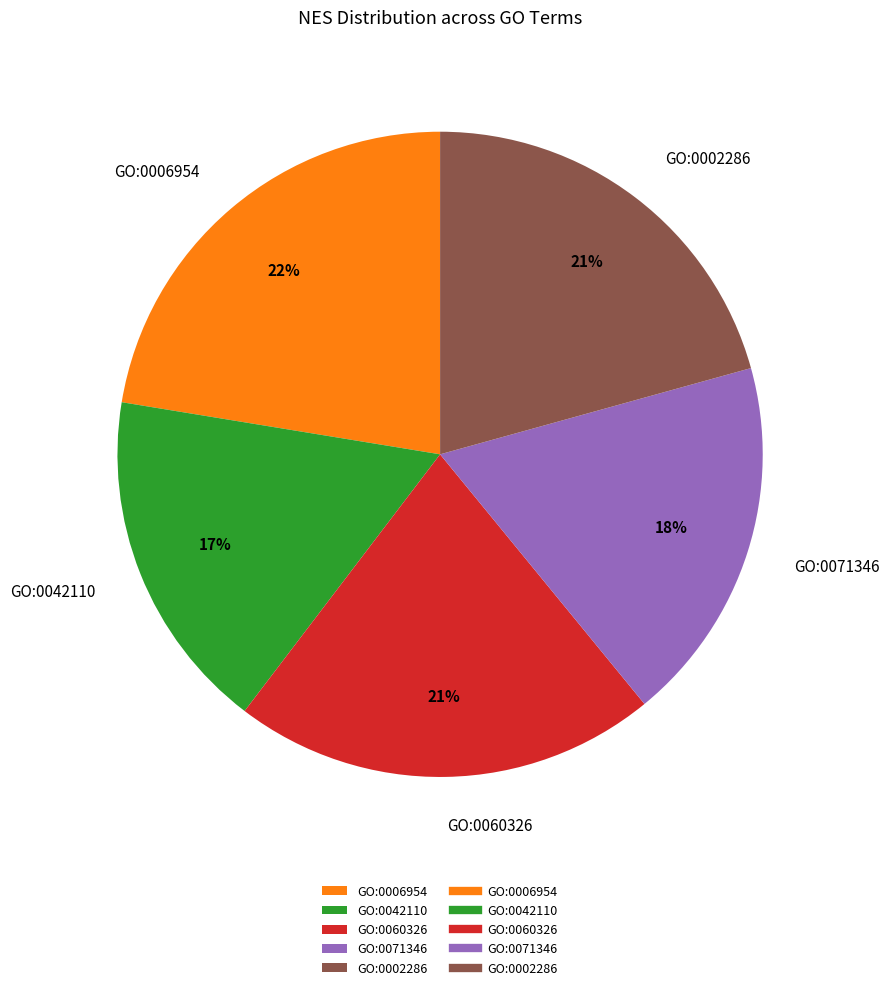

To the nearest percent, what portion does GO:0006954 represent?

22%